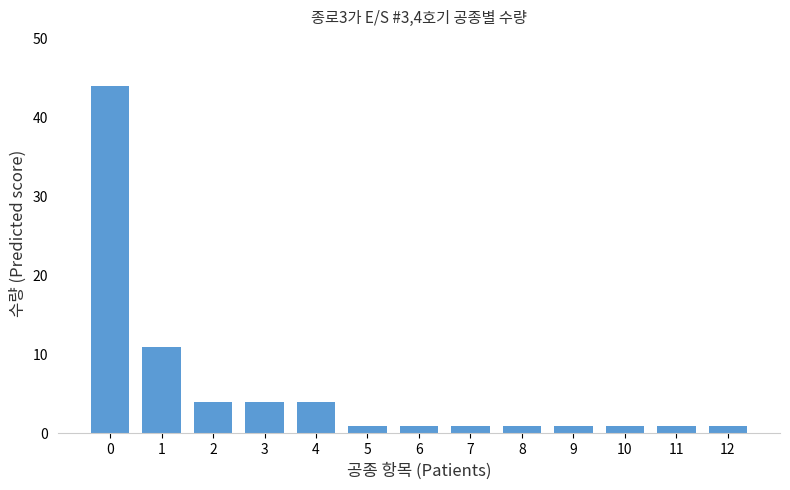

What is the smallest value displayed?

1